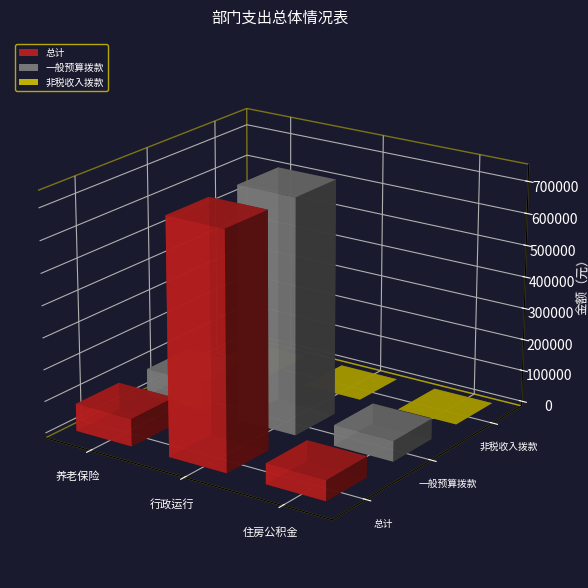

What is the spread (max minus min) of values at 行政运行（农业）?

737781.4